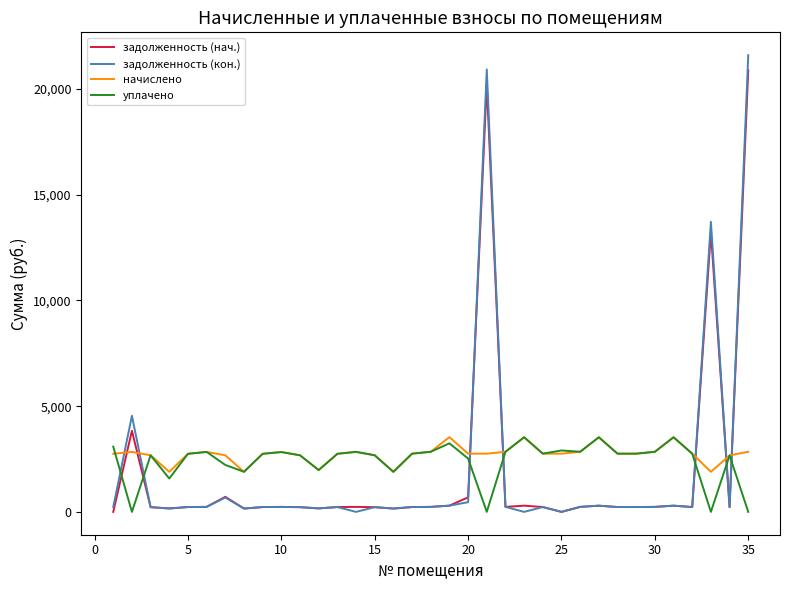

Is this an area chart (filled region under the line)?

No